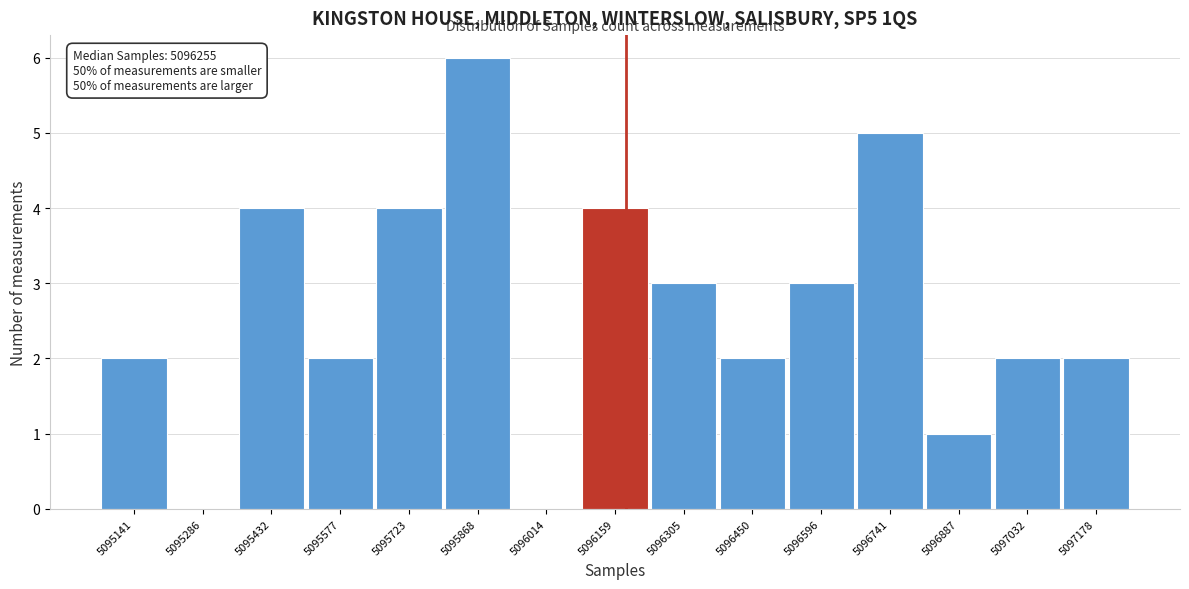

Reading left to right, what are all the values shown in this chart?

5095141=2	5095286=0	5095432=4	5095577=2	5095723=4	5095868=6	5096014=0	5096159=4	5096305=3	5096450=2	5096596=3	5096741=5	5096887=1	5097032=2	5097178=2